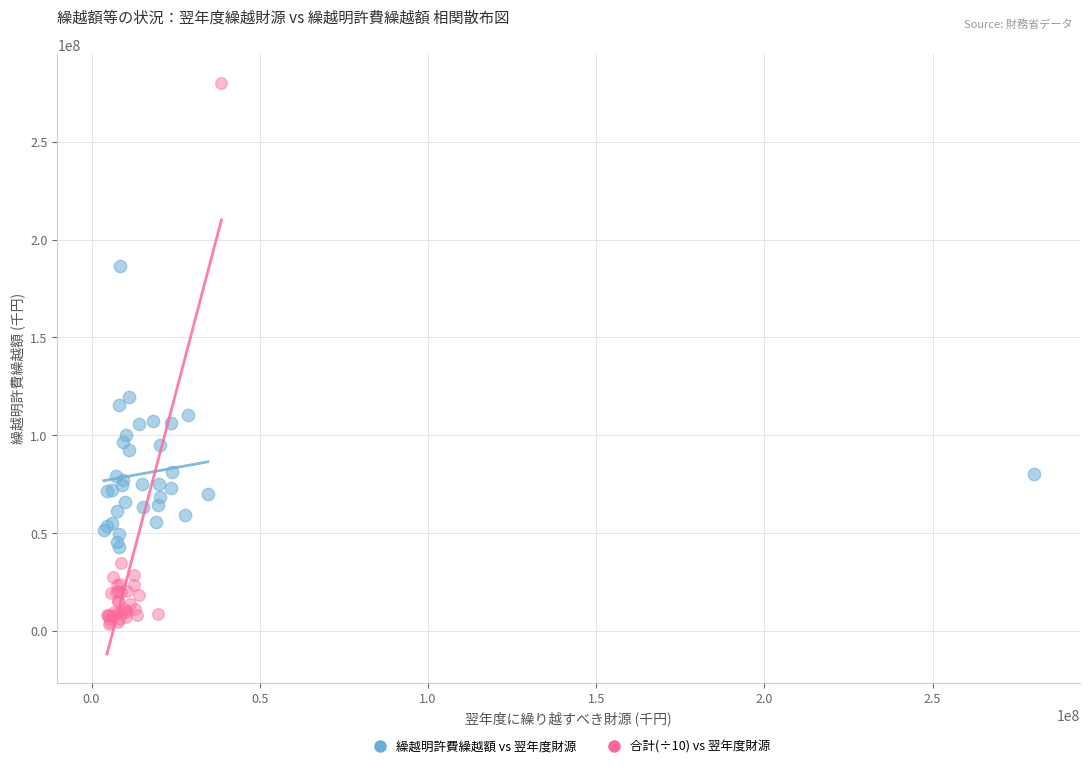

Which series has the largest Y range (max minus min)?

合計(÷10) vs 翌年度財源